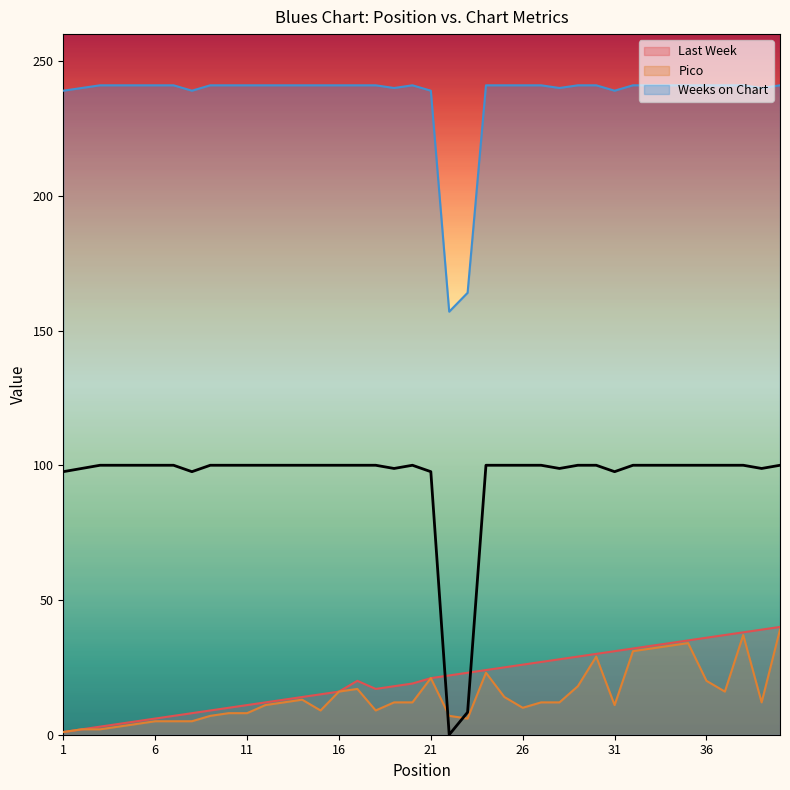

Which series changed the most between 31 and 37?

Last Week